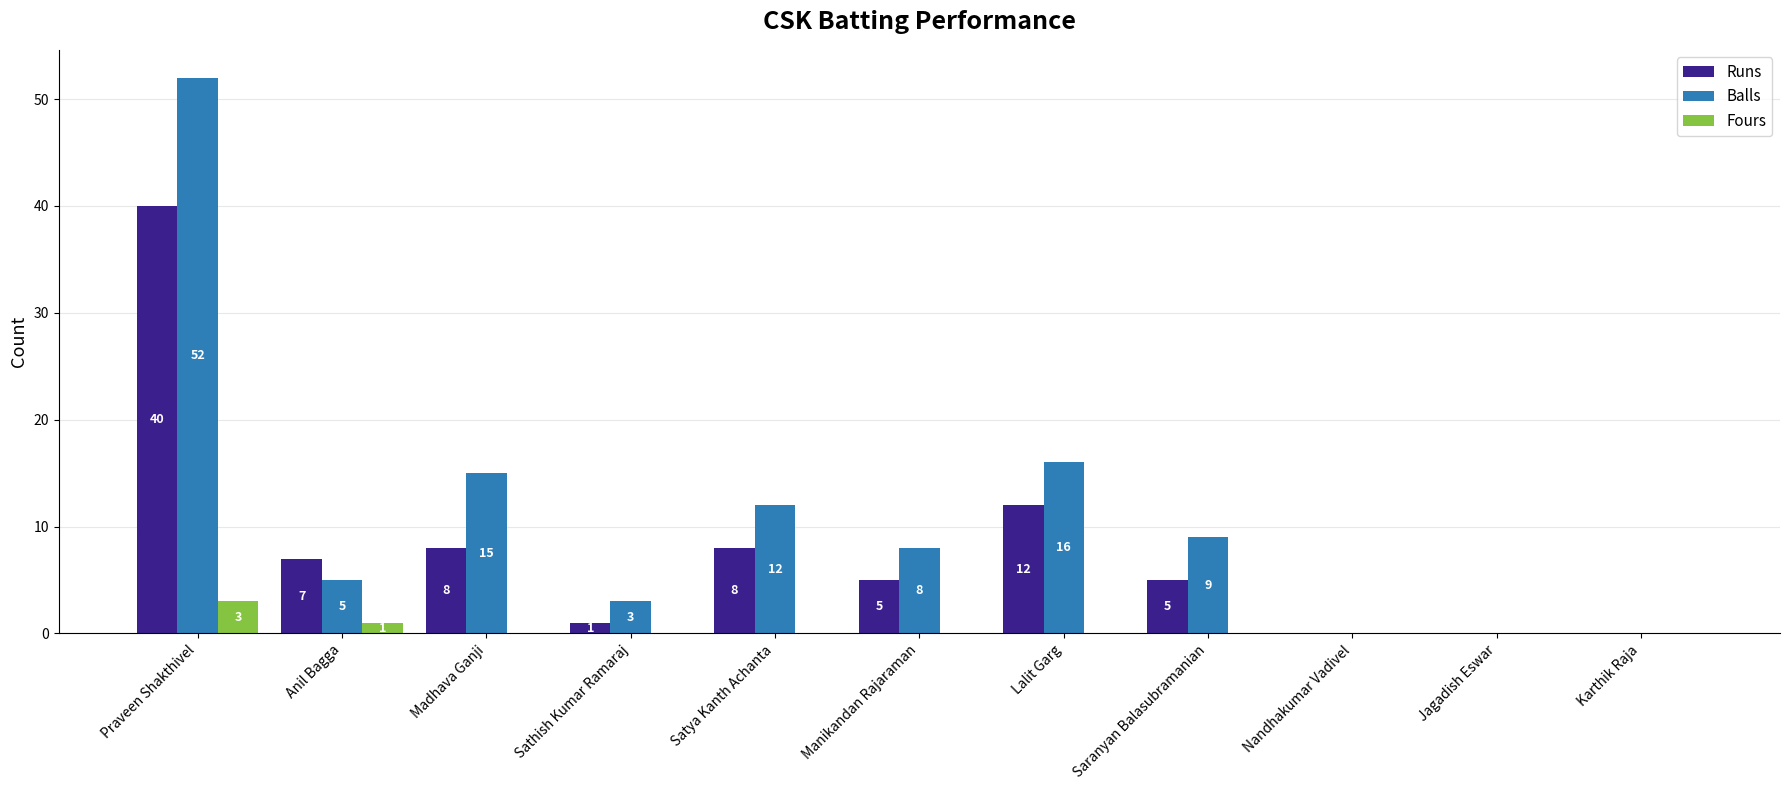

The value of Runs at Madhava Ganji is 14. True or false?

False